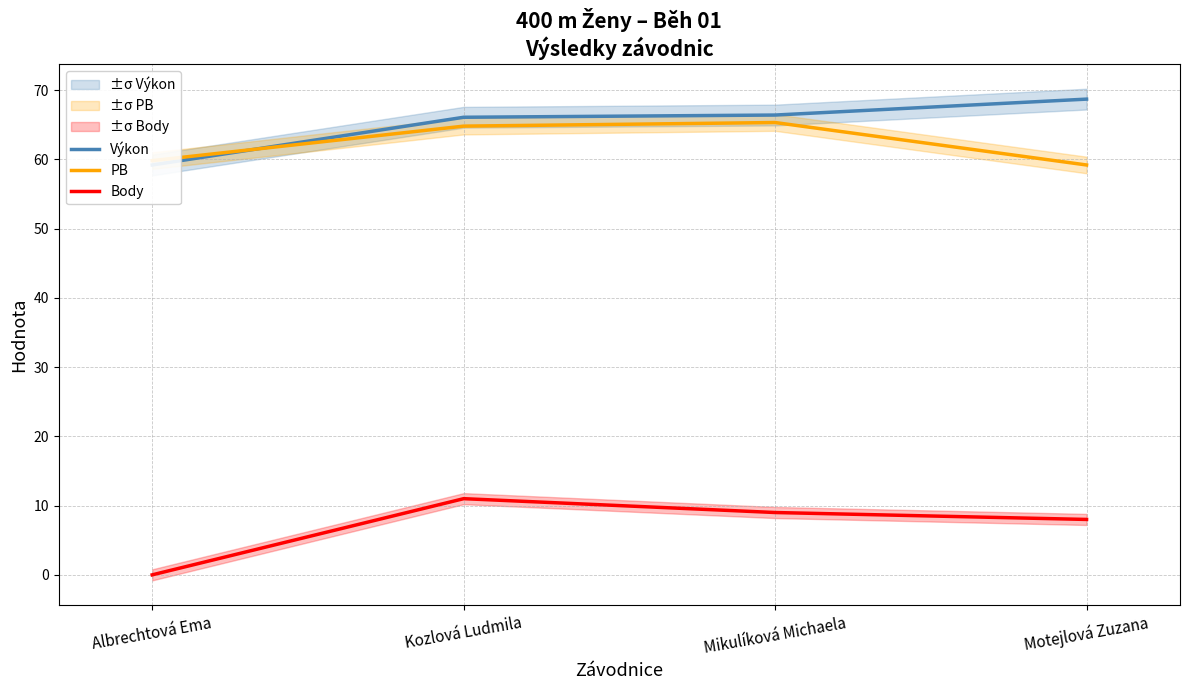

Which series has the largest total across all categories?

Výkon